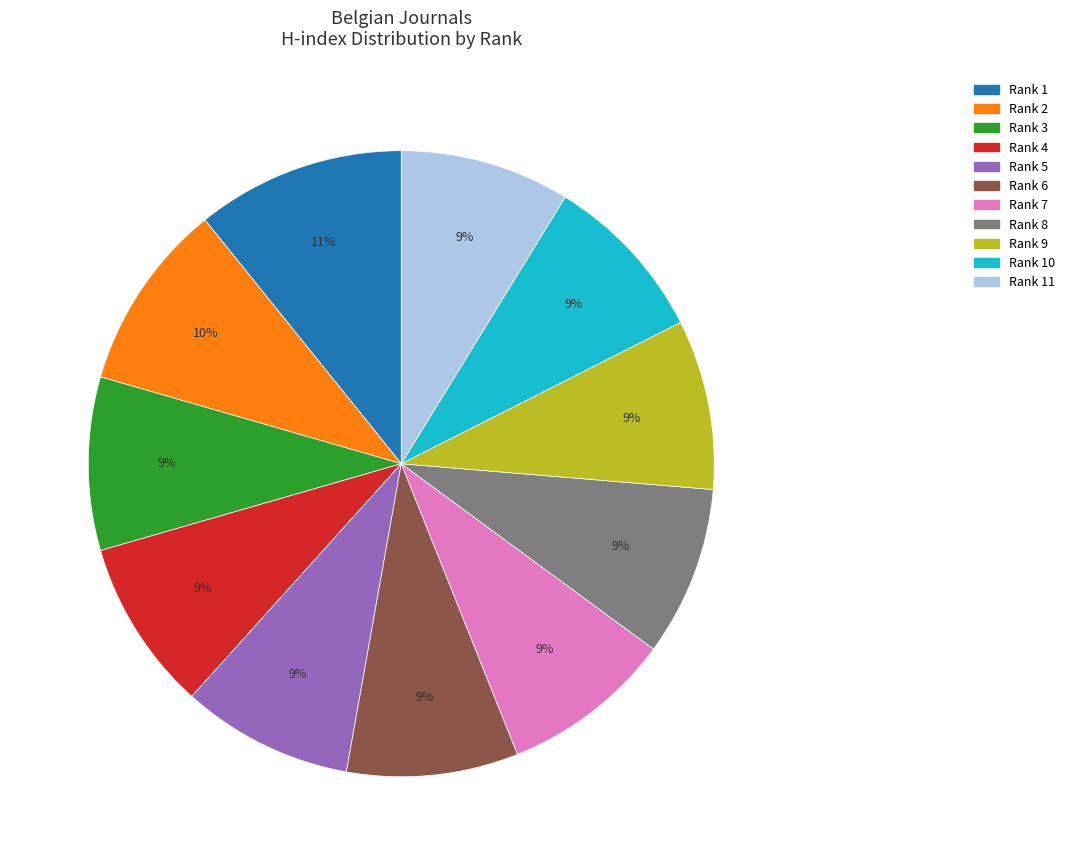

Combined, do Rank 2 and Rank 9 account for over 50%?

No